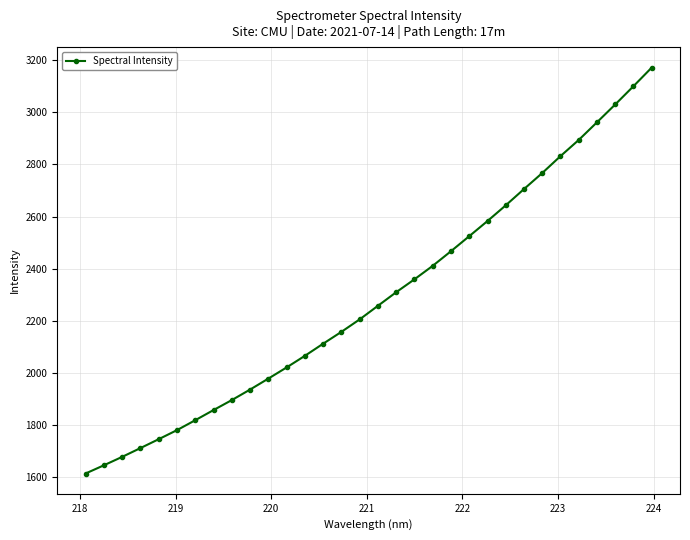

What is the greatest value displayed?

3171.8